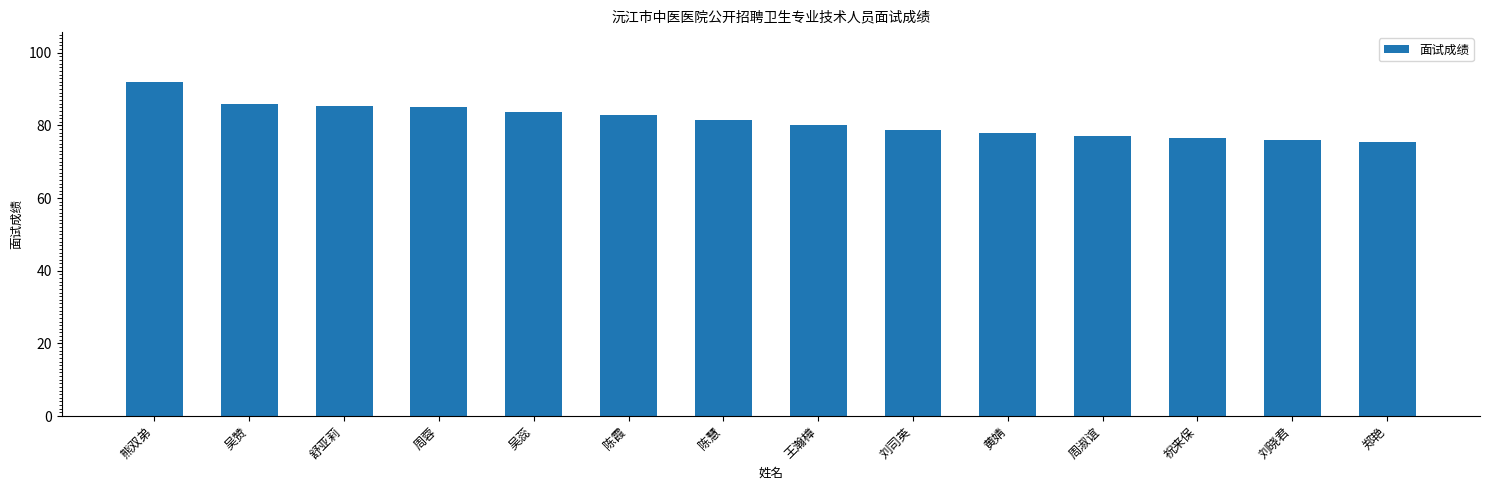

The value at 黄婧 is 78.0. True or false?

True